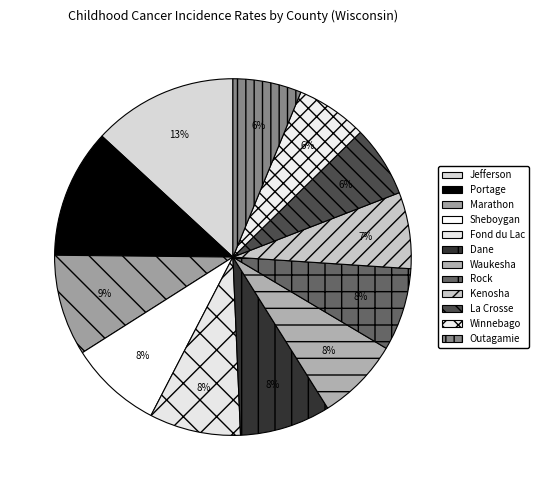

How many segments does this pie chart have?

12